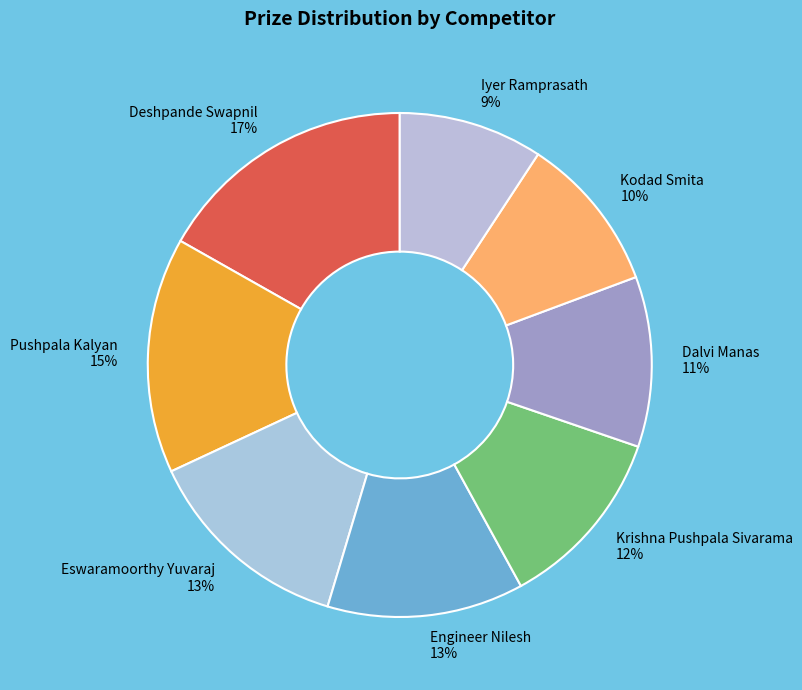

Between Eswaramoorthy Yuvaraj and Kodad Smita, which is larger?

Eswaramoorthy Yuvaraj